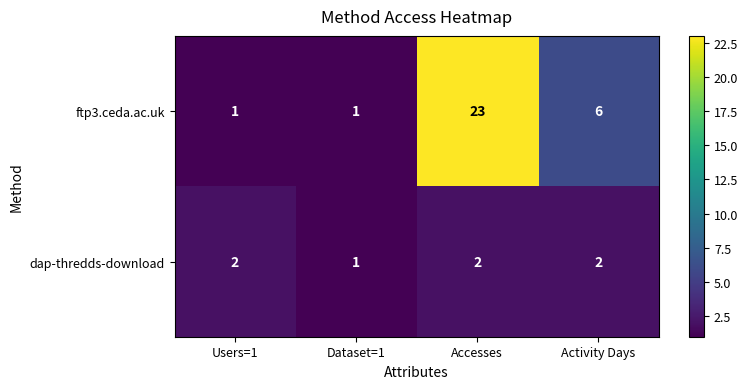

Rank the series by their maximum value, from highest to lowest.

ftp3.ceda.ac.uk, dap-thredds-download